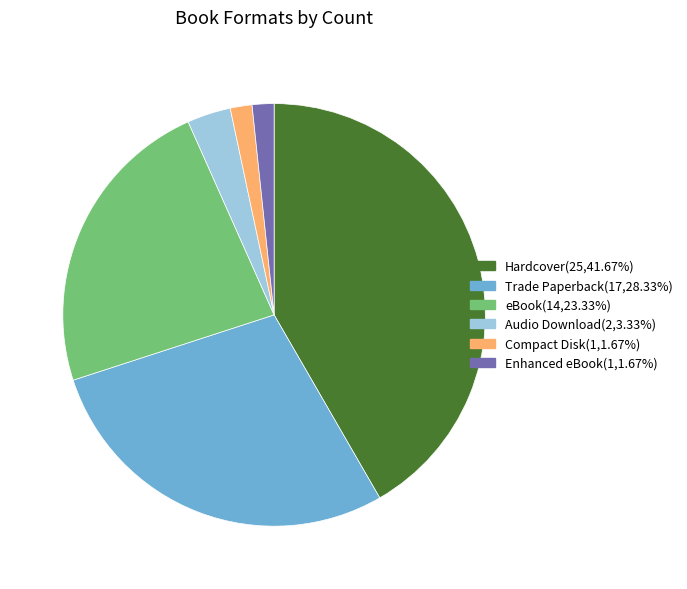

Is there any slice that represents more than half of the pie?

No